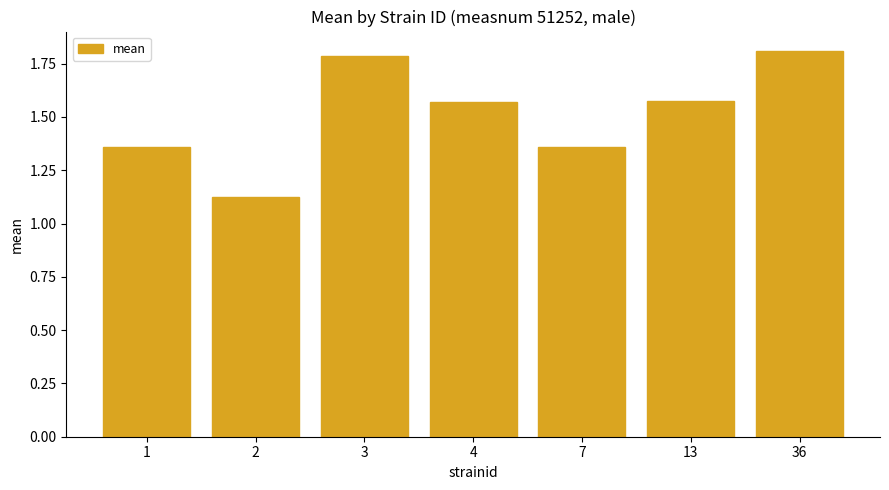

The chart shows a value of 1.8 at 36. True or false?

True